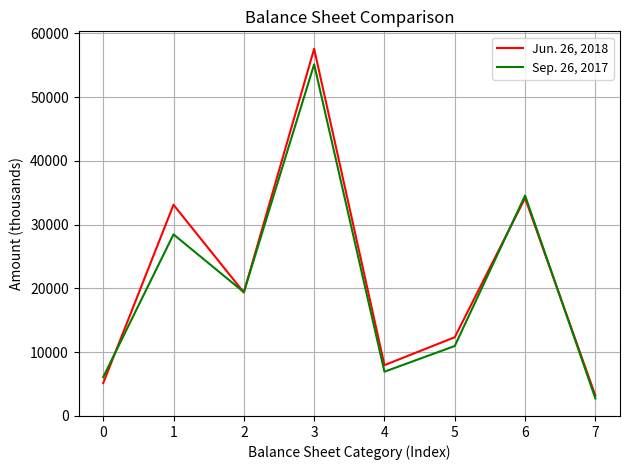

How many interior local peaks does the Jun. 26, 2018 series have?

3